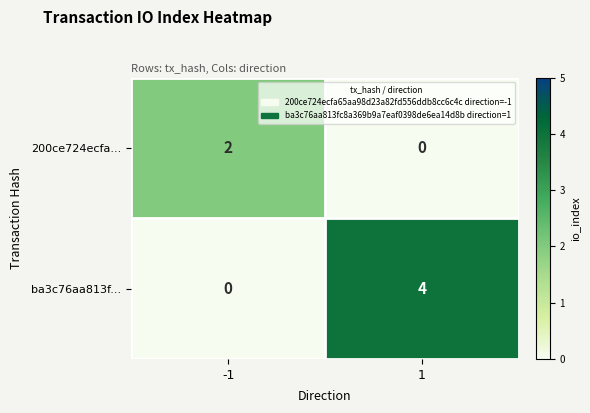

What is the maximum value for ba3c76aa813f...?

4